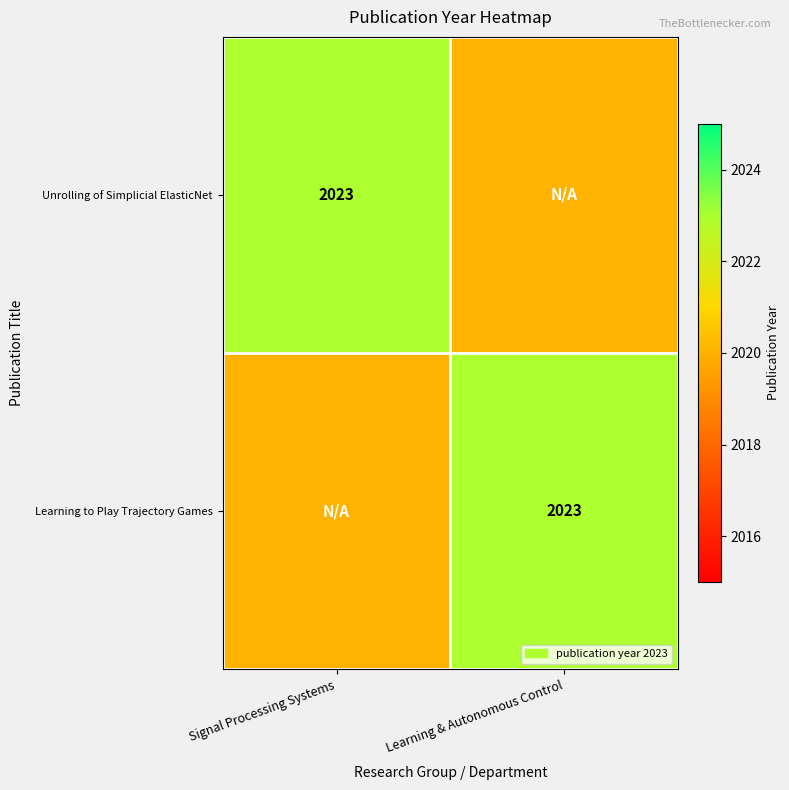

Is it true that Learning to Play Trajectory Games equals 2023 at Learning & Autonomous Control?

True